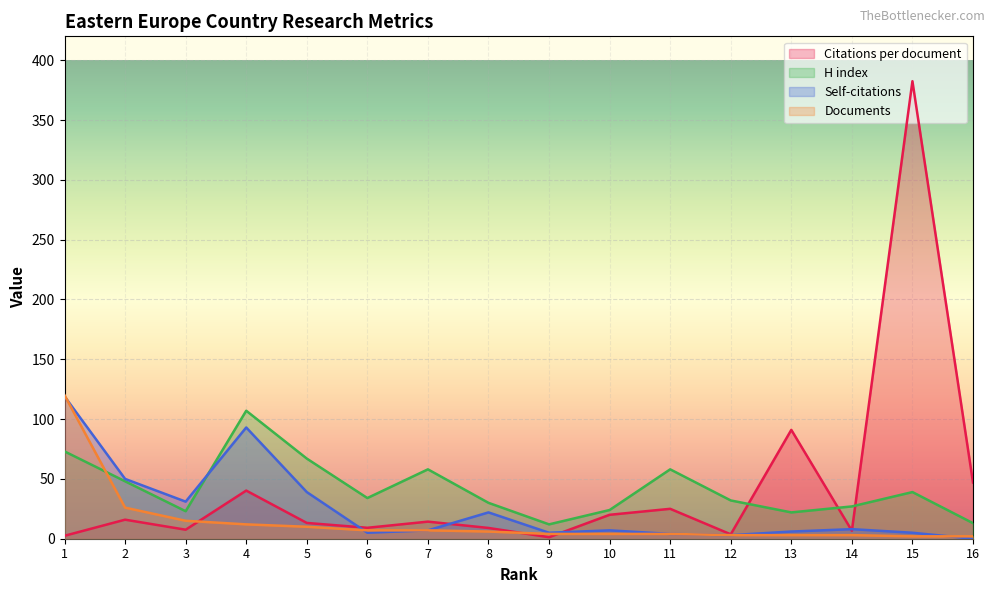

What is the difference between the maximum and second lowest values in the Citations per document series?

380.0